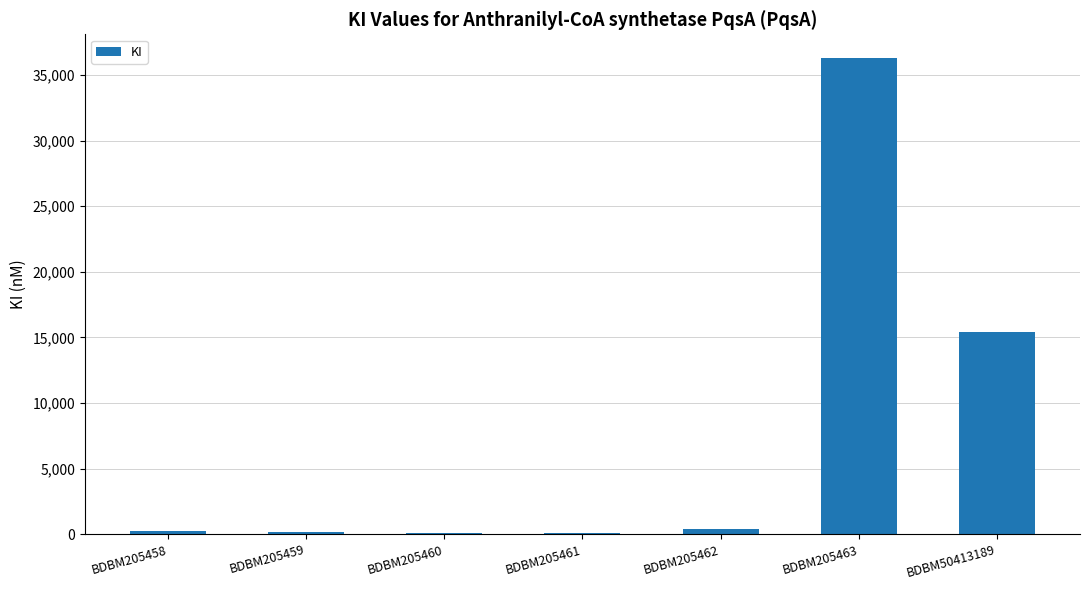

Which label corresponds to the largest value in the chart?

BDBM205463